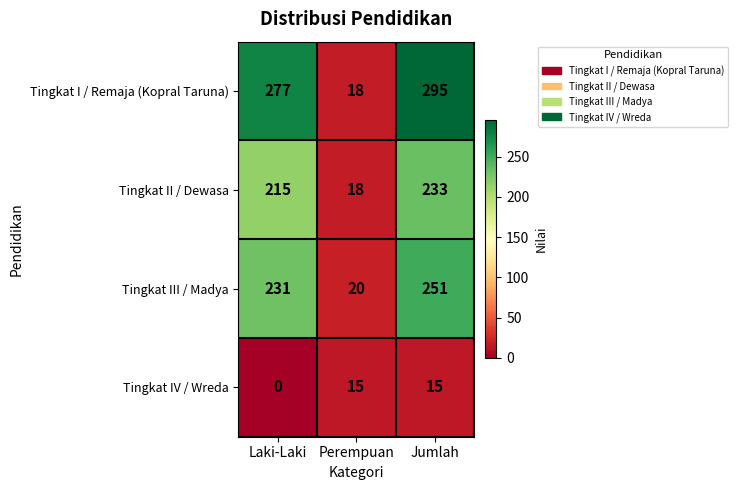

What is the sum of the Tingkat III / Madya values at Laki-Laki and Perempuan?

251